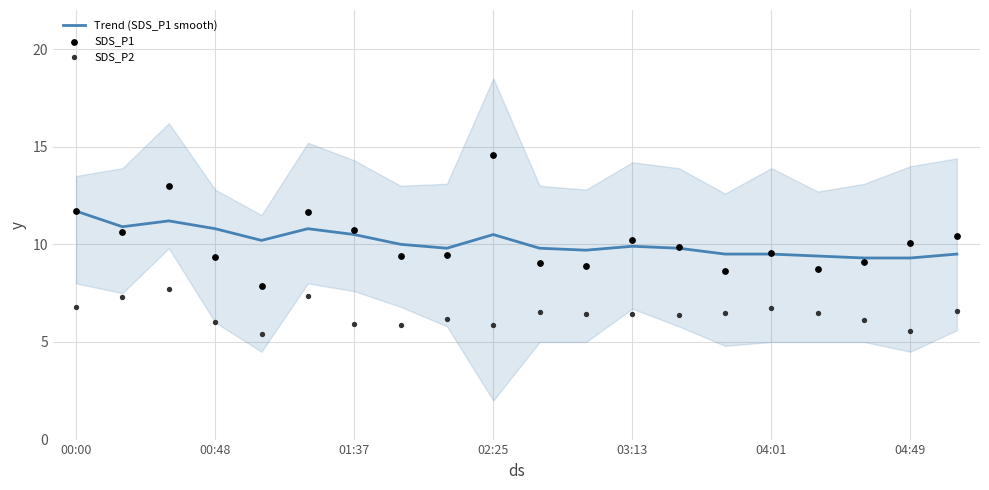

Which series contains the highest Y value?

SDS_P1